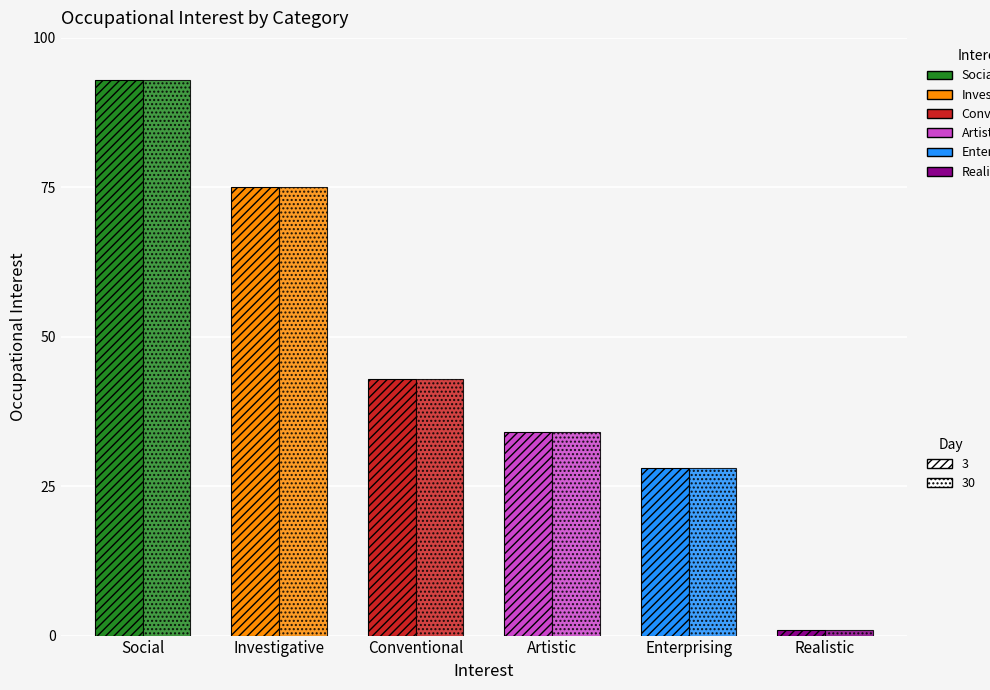

Is it true that Day 30 equals 19 at Enterprising?

False